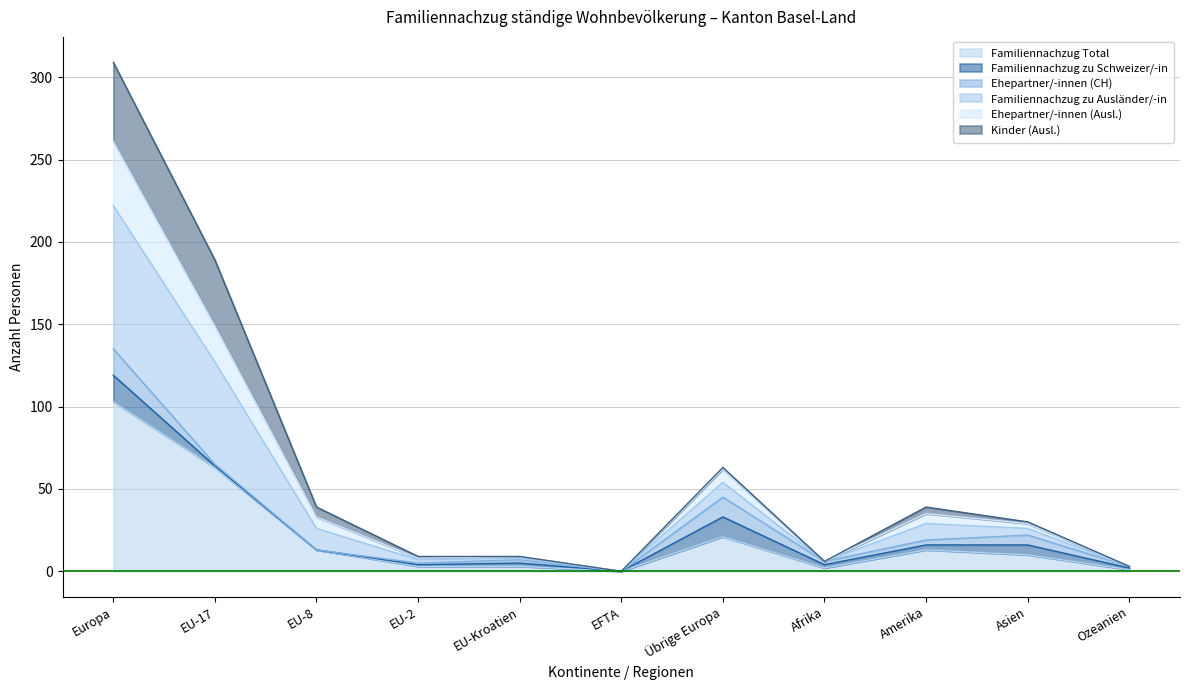

What is the maximum value for Familiennachzug Total?

103